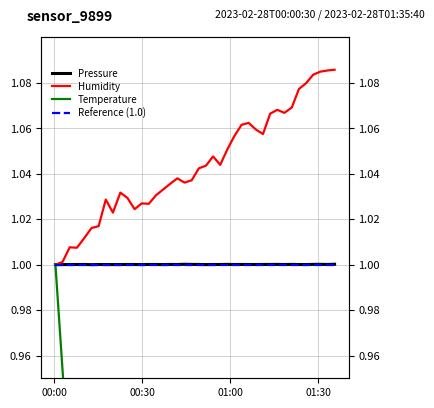

At how many categories does at least one series exceed 0?

40